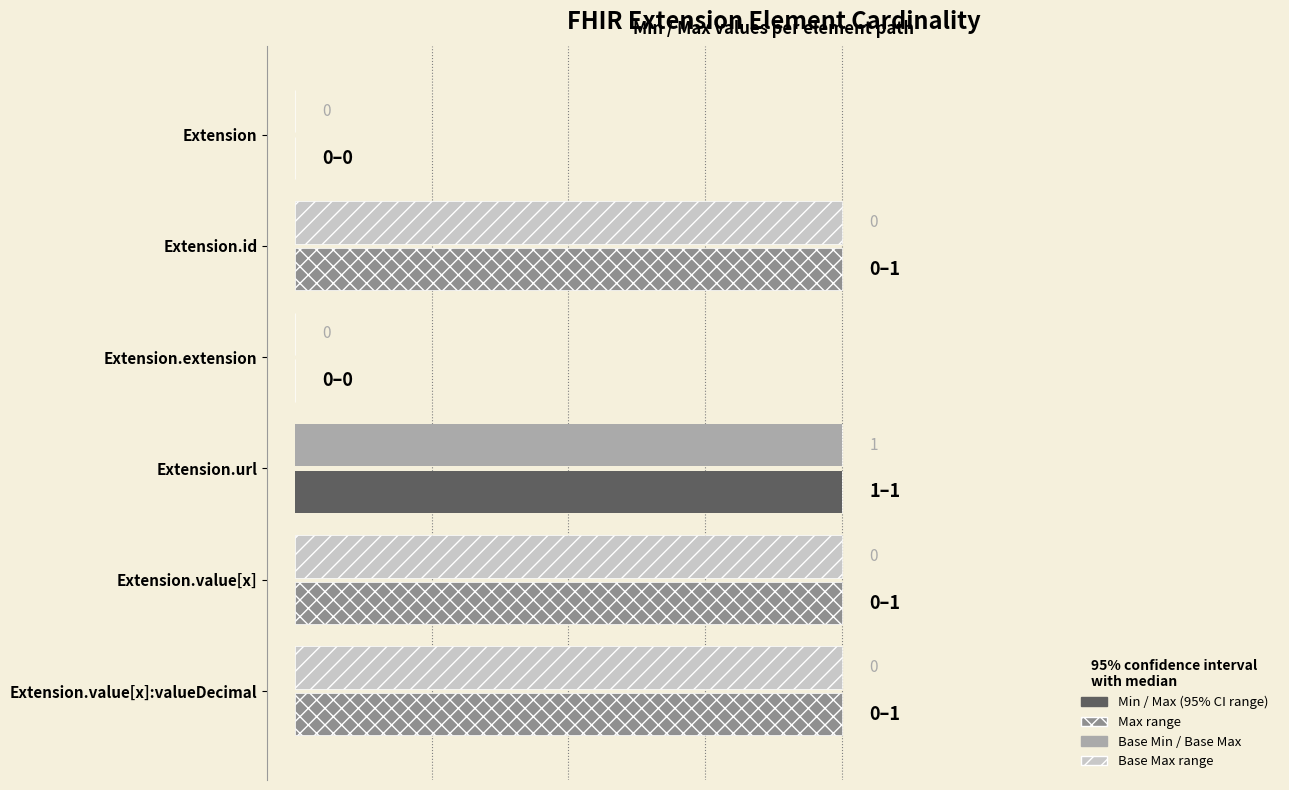

Which series has the largest total across all categories?

Max (range above Min)